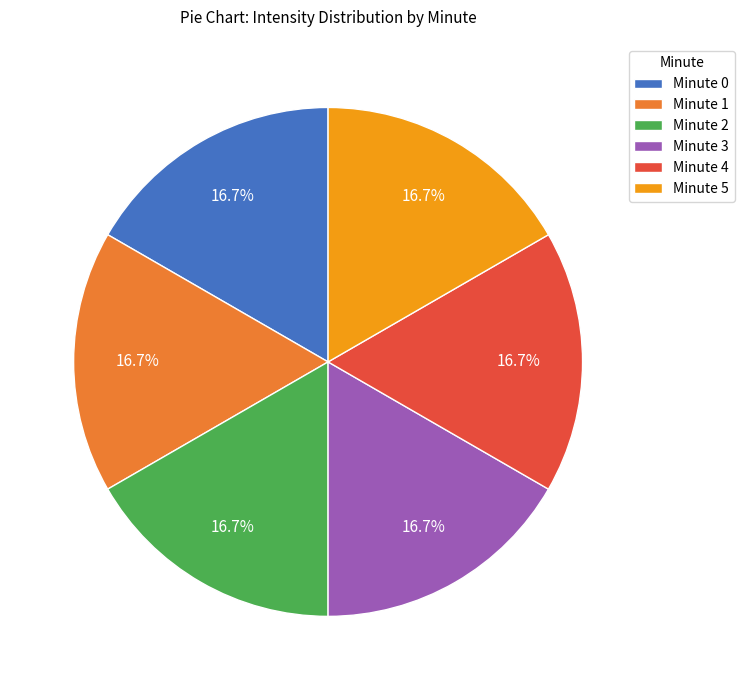

Approximately how many times larger is the value at Minute 3 compared to Minute 5?

1.0